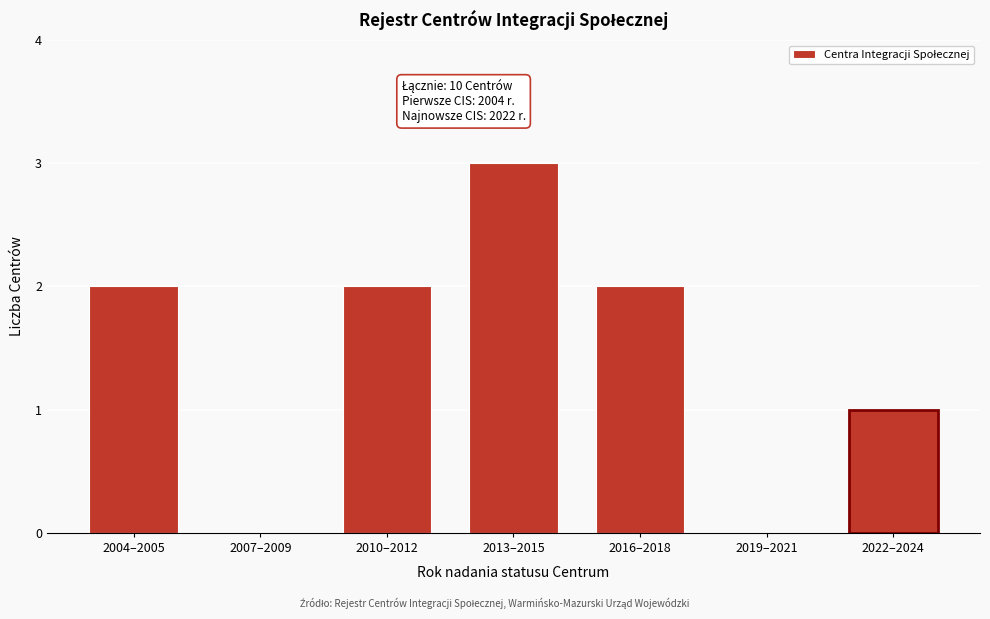

Reading left to right, what are all the values shown in this chart?

2004–2005=2	2007–2009=0	2010–2012=2	2013–2015=3	2016–2018=2	2019–2021=0	2022–2024=1